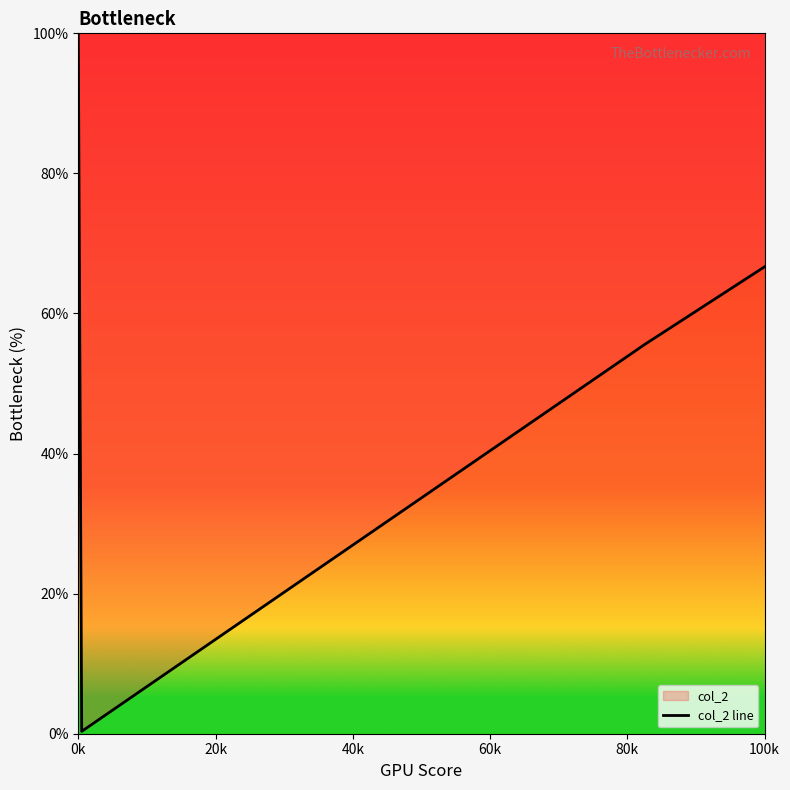

True or false: there are more than 0 points higher than both neighbors.

False